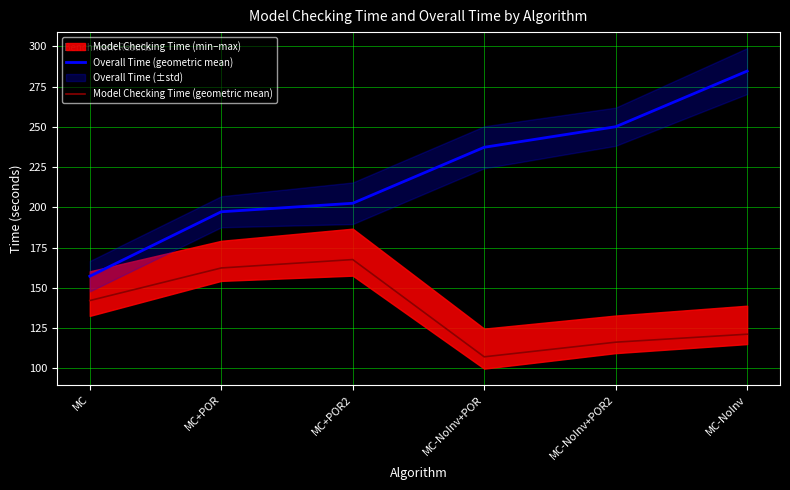

List the series in order of their overall mean, lowest first.

Model Checking Time (geometric mean), Overall Time (geometric mean)